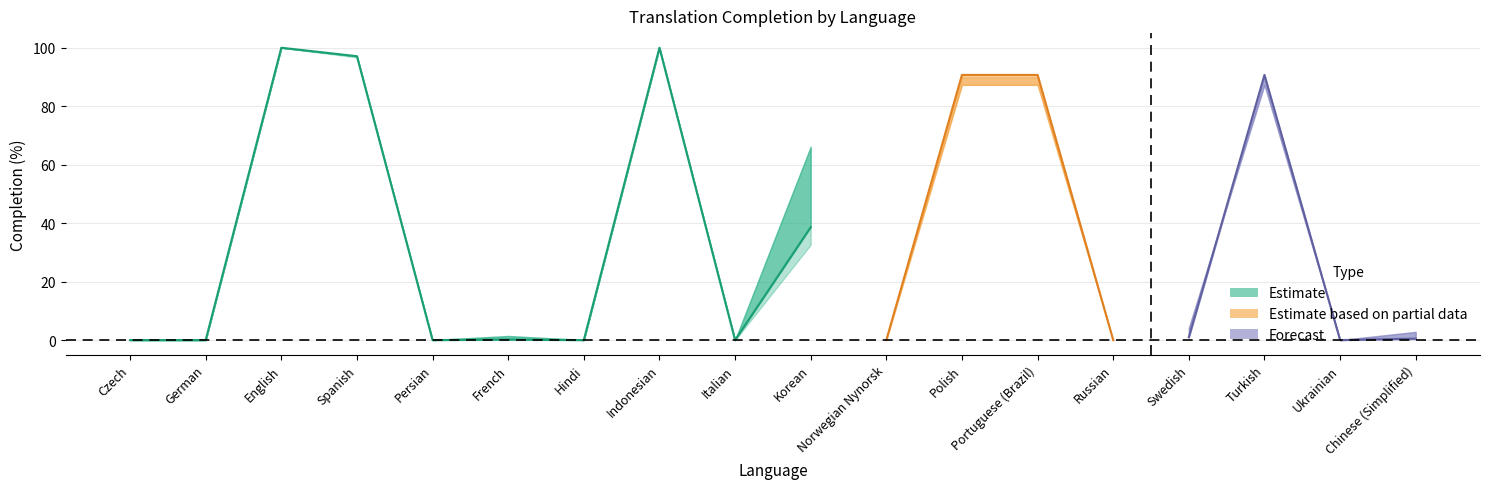

What is the difference between the maximum and minimum values in the translated_percent series?

100.0